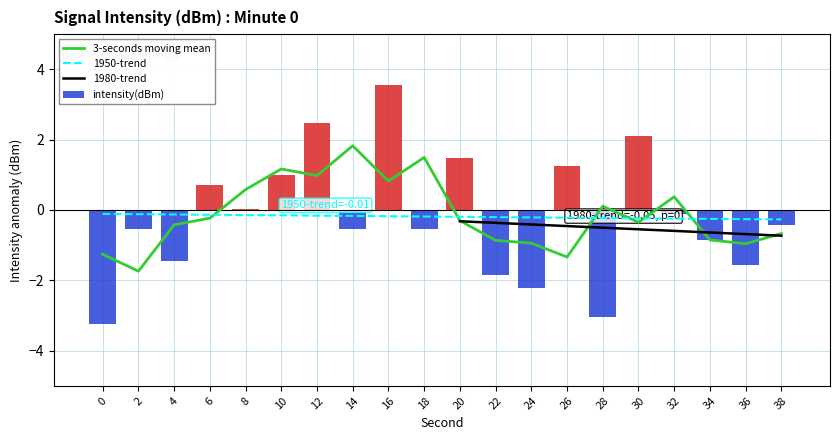

Which has a higher value, 34 or 20?

20